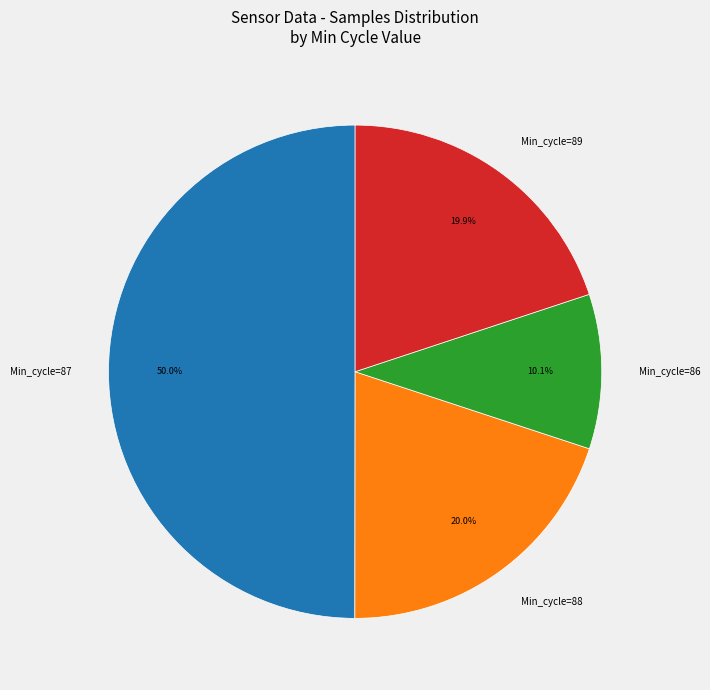

Is the sum of Min_cycle=88 and Min_cycle=86 greater than half?

No